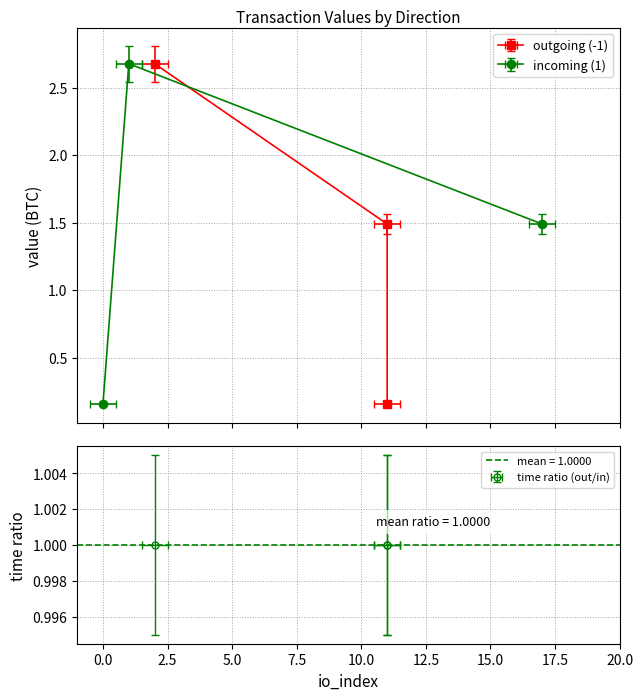

What is the difference between the incoming (1) values at tx_2 and tx_1?

1.2